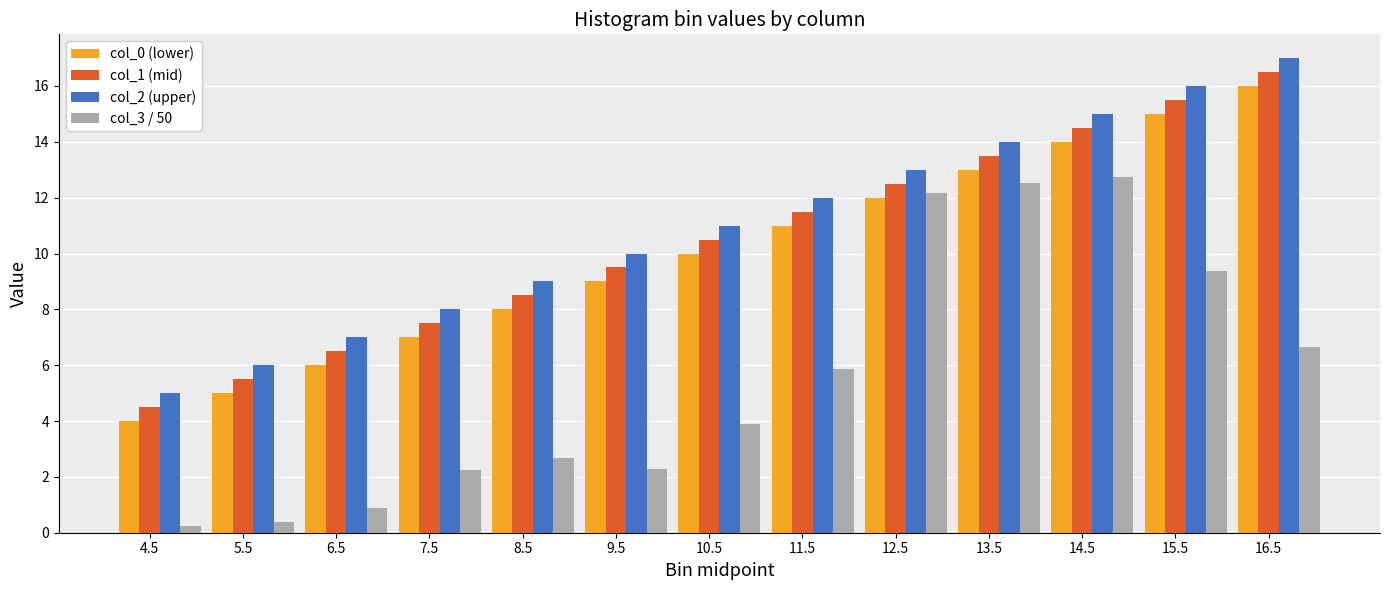

True or false: col_1 (mid) has a value of 10.5 at 10.5.

True